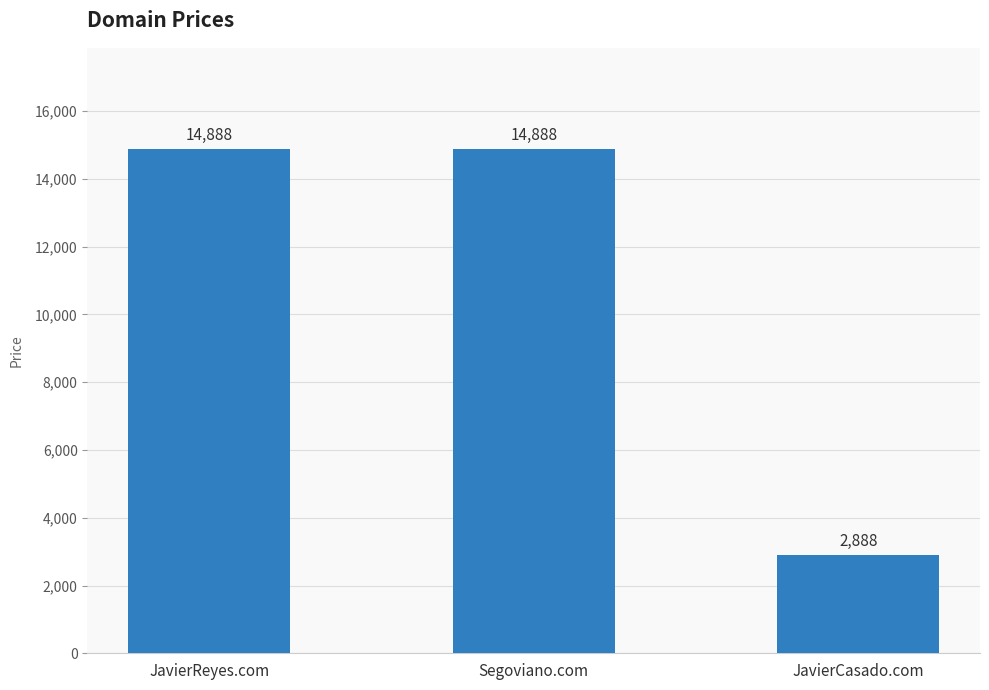

Is it true that the value at JavierReyes.com is 14888?

True